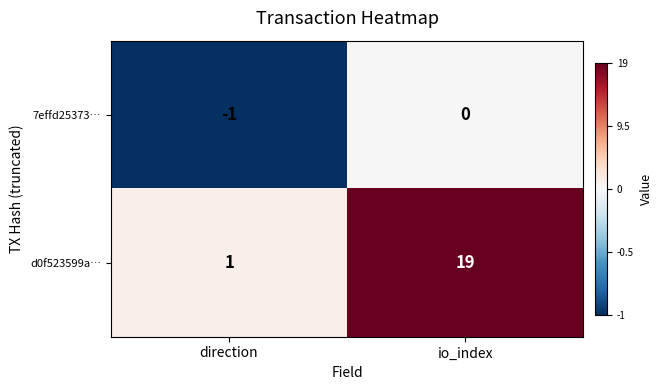

What is the maximum value shown in the chart?

19